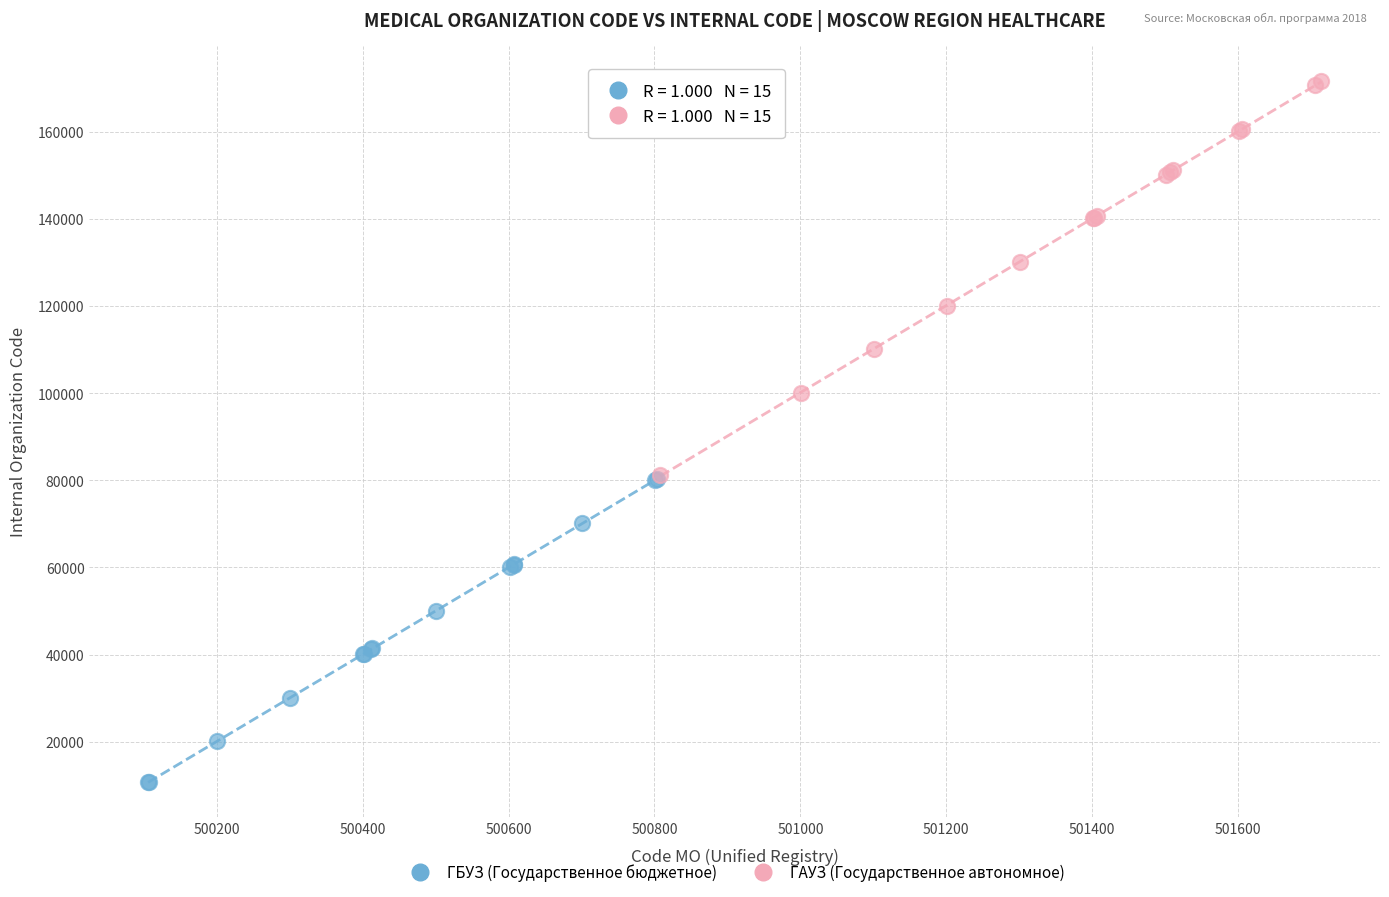

Which series has the largest Y range (max minus min)?

ГАУЗ (Государственное автономное)